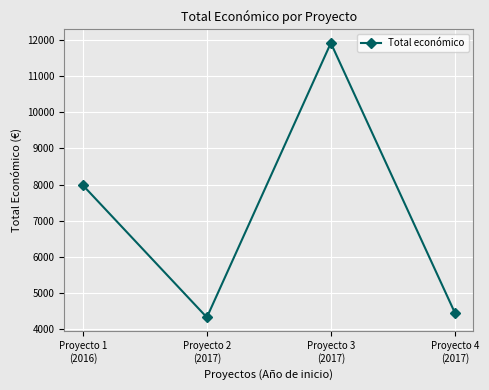

How many points are higher than both their immediate neighbors (excluding endpoints)?

1